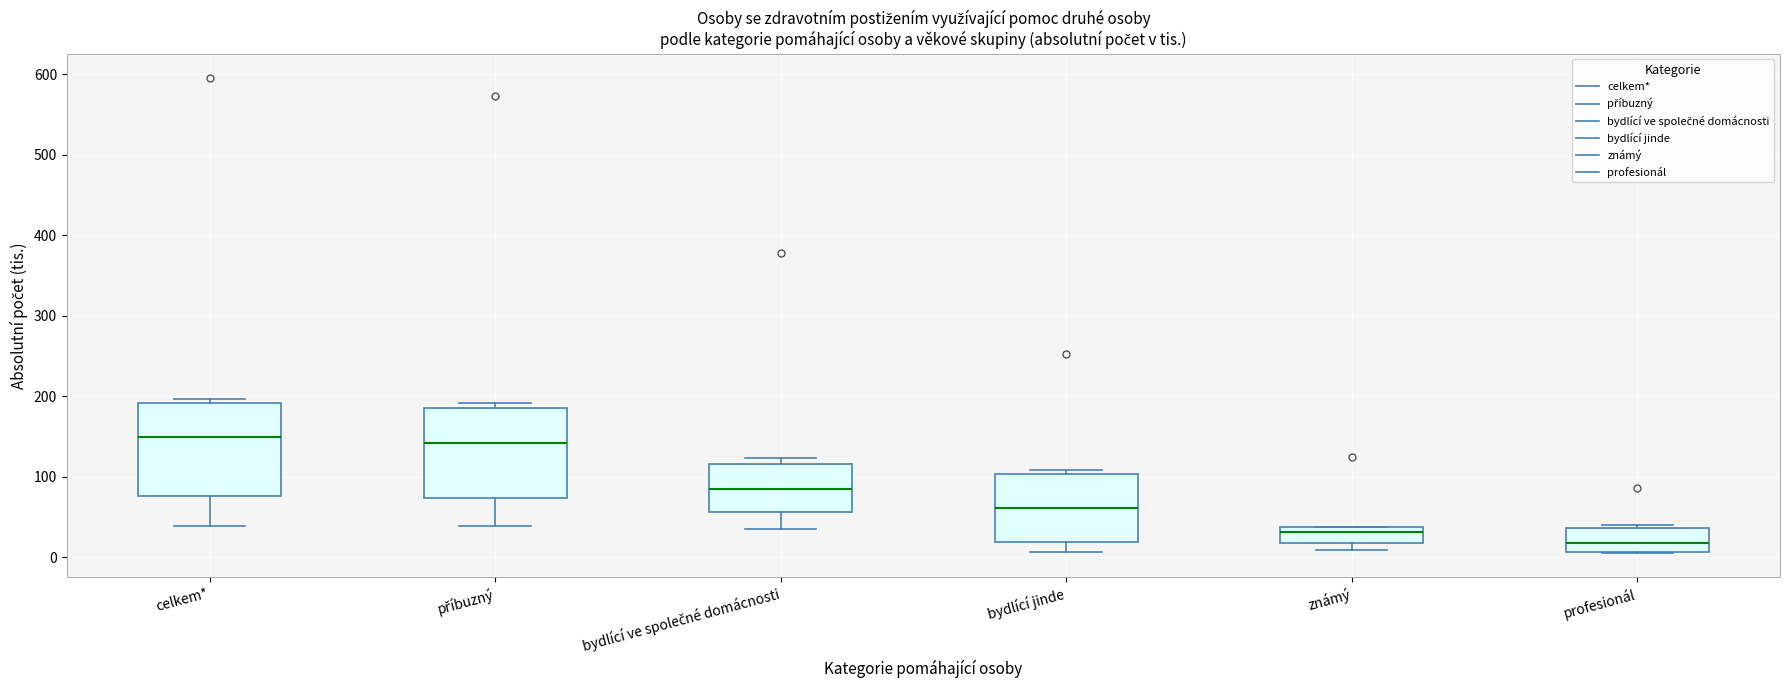

Where is the lower edge of the box for profesionál on the y-axis? The values are not printed on the chart, so give them approximately, as read against the axis.

10